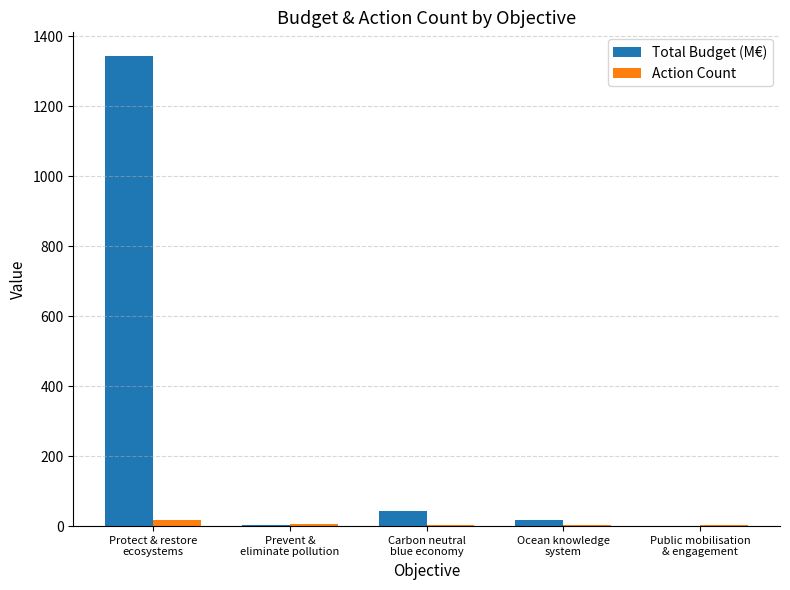

What is the maximum value shown in the chart?

1343.6